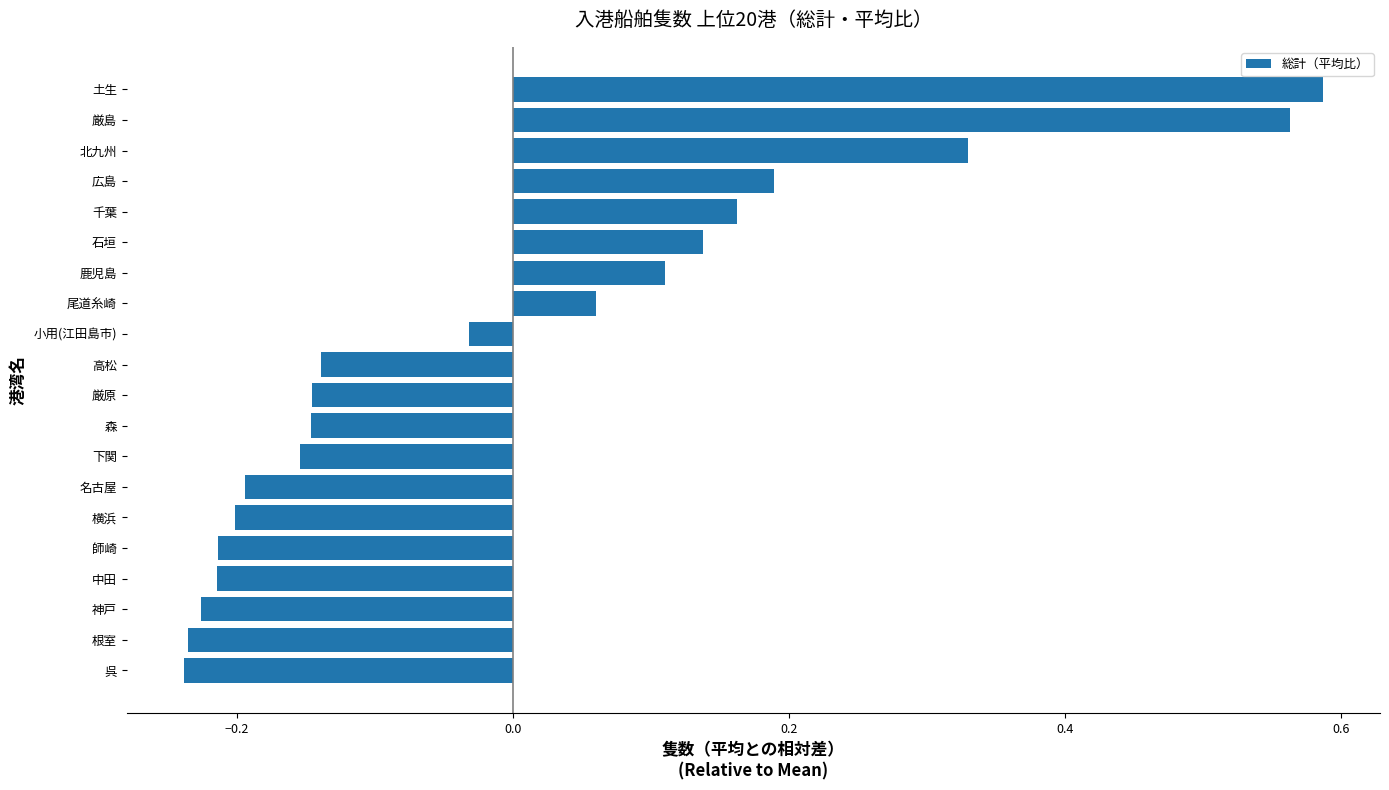

How many values are above zero?

8